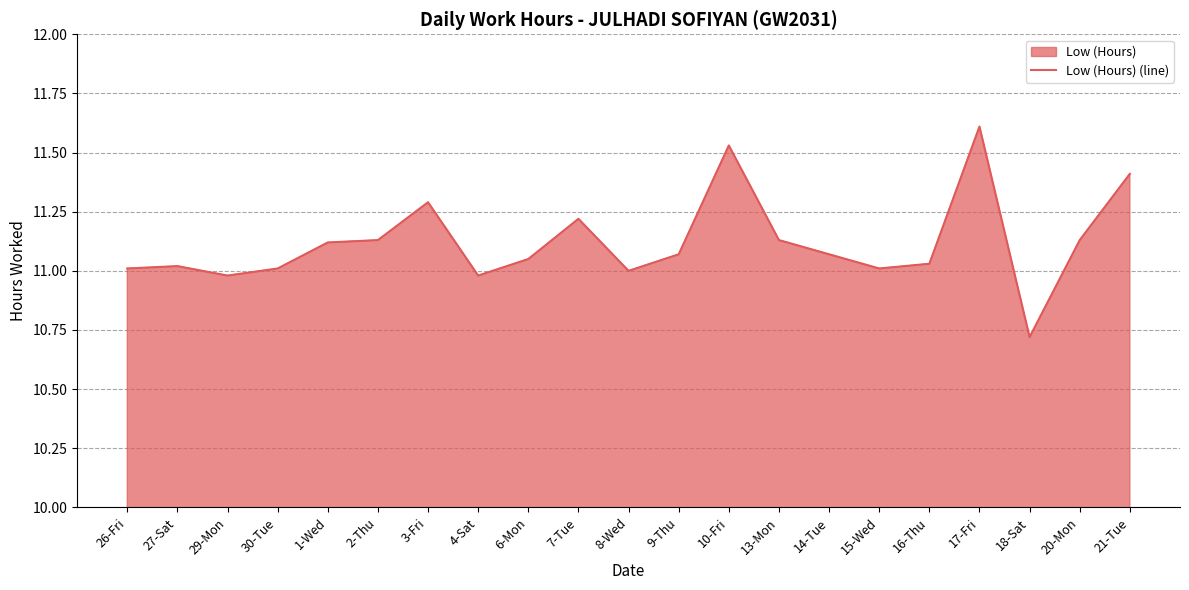

Reading left to right, transcribe all the data shown in this chart.

11.0	11.0	11.0	11.0	11.1	11.1	11.3	11.0	11.1	11.2	11.0	11.1	11.5	11.1	11.1	11.0	11.0	11.6	10.7	11.1	11.4